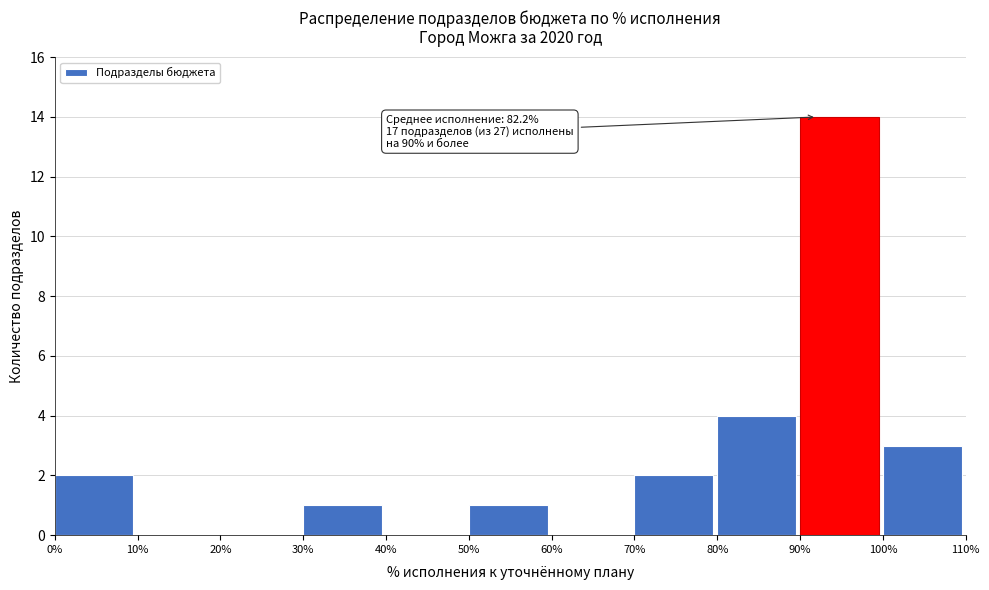

Over which range of the x-axis is the bar tallest?

90% to 100%